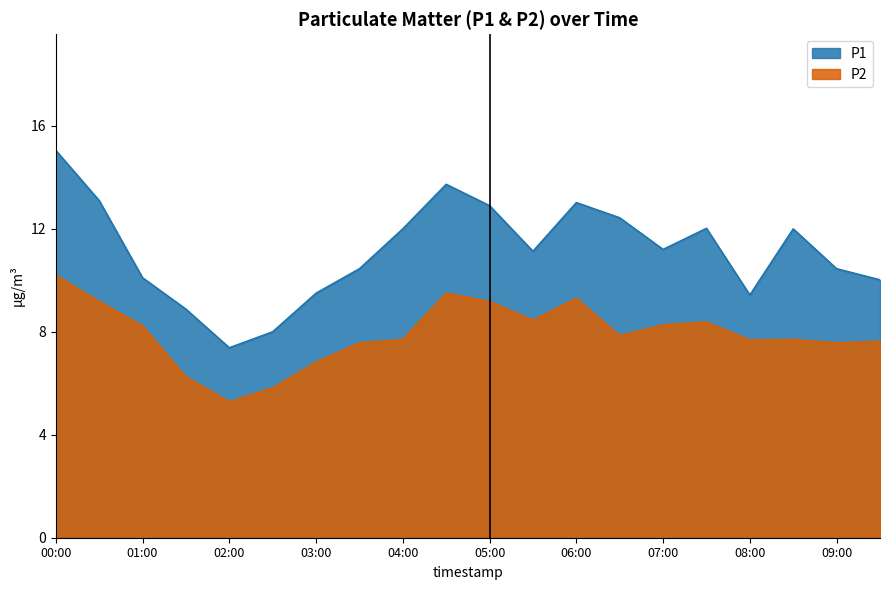

Which series has the widest spread of values?

P1